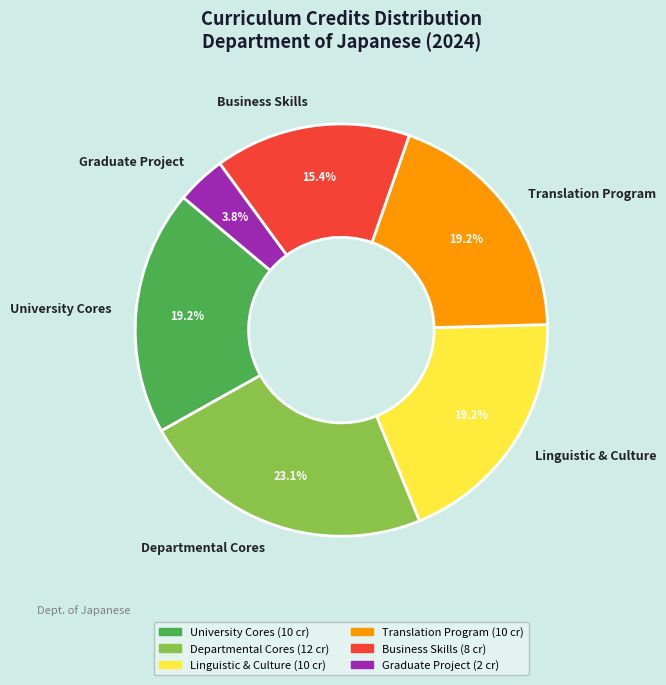

Combined, what portion of the pie is Business Skills and Graduate Project?

19.2%